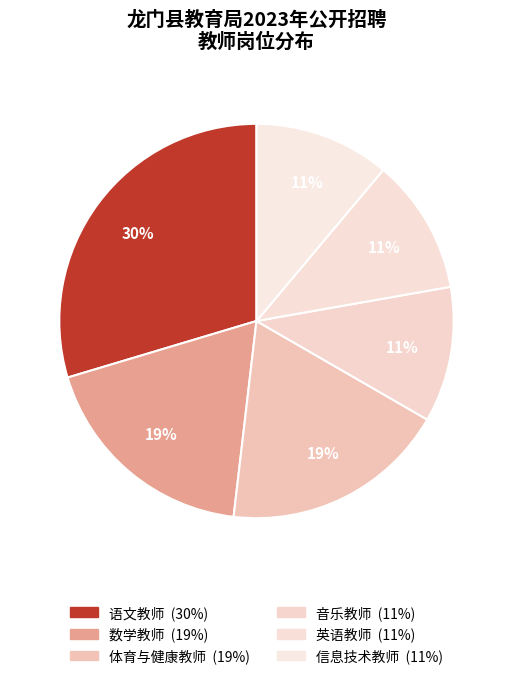

How many slices are in this pie chart?

6